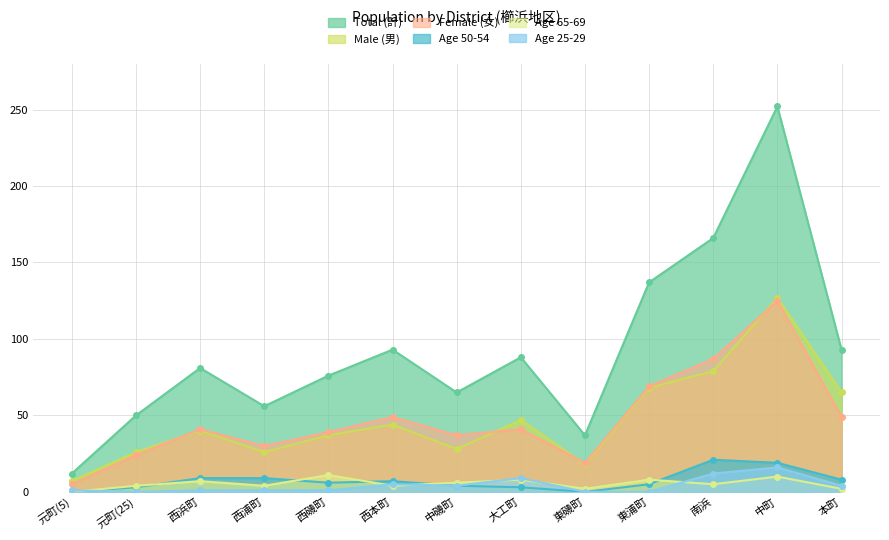

Which has a higher value, 本町 or 中磯町?

本町